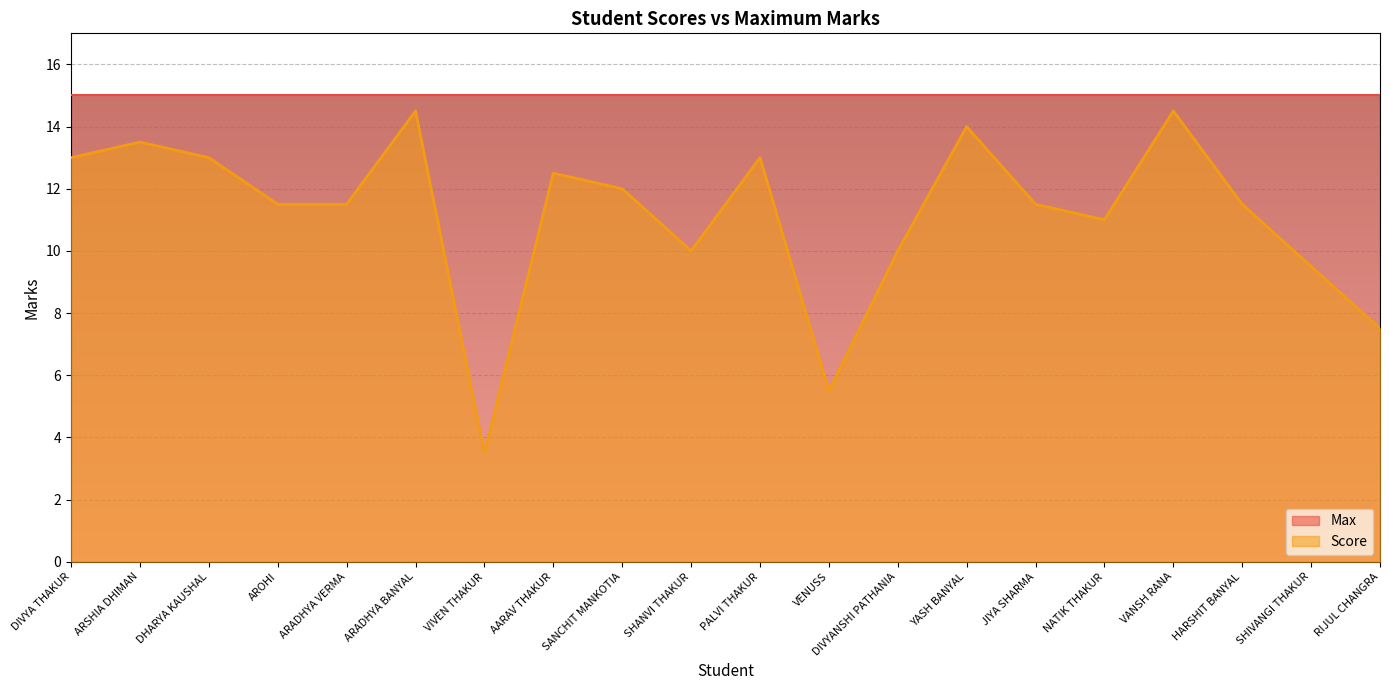

How many interior local peaks (higher than both neighbors) does the data have?

6